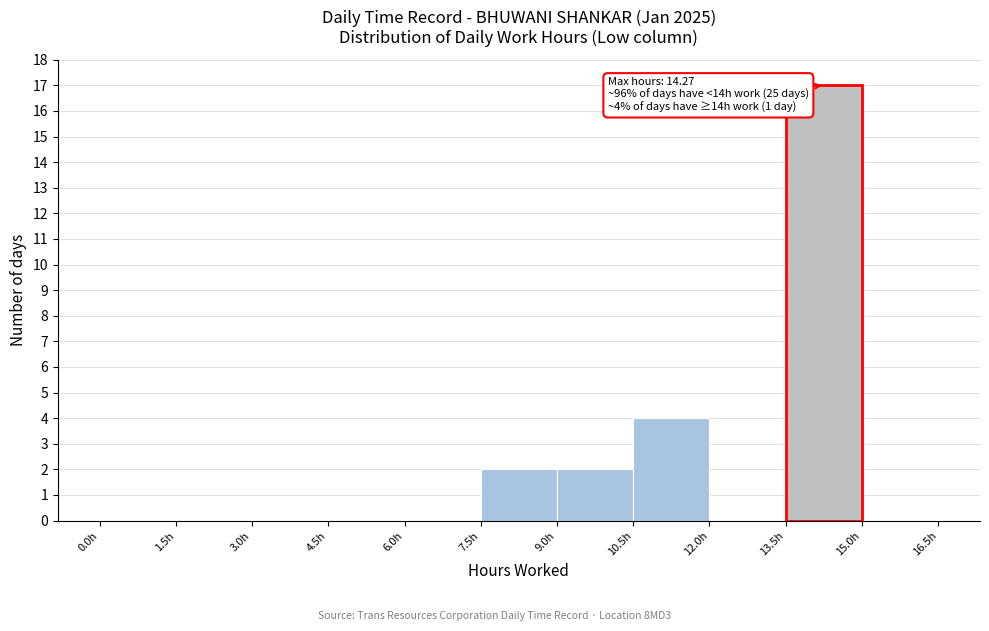

Which range on the x-axis has the tallest bar?

13.5 to 15.0